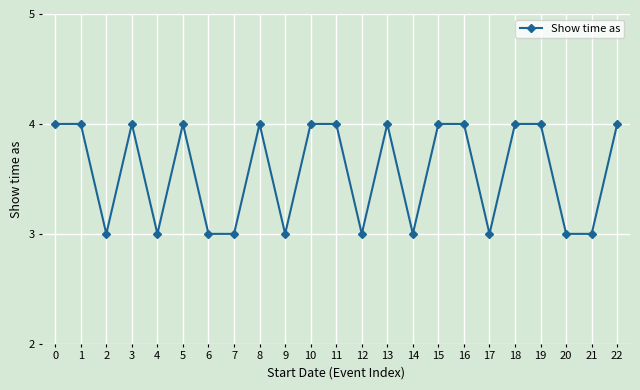

Approximately how many times larger is the value at 7 compared to 2?

1.0